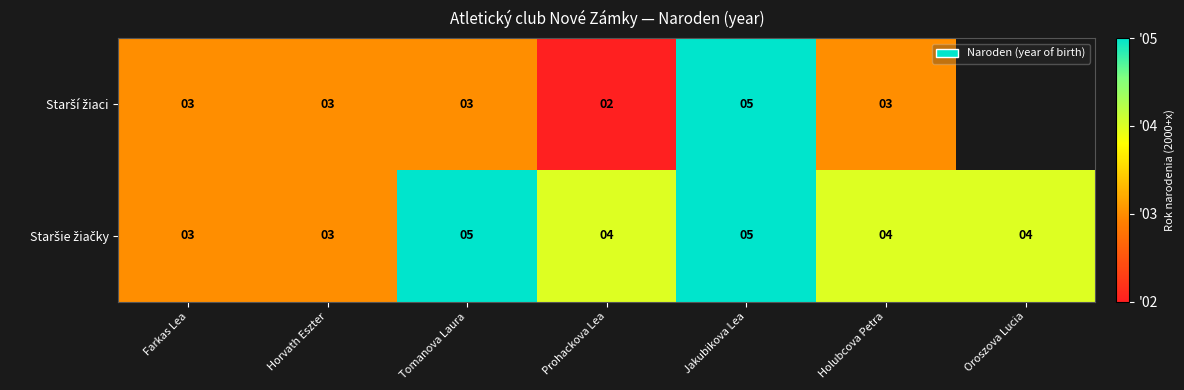

What is the total value across all series at Farkas Lea?

6